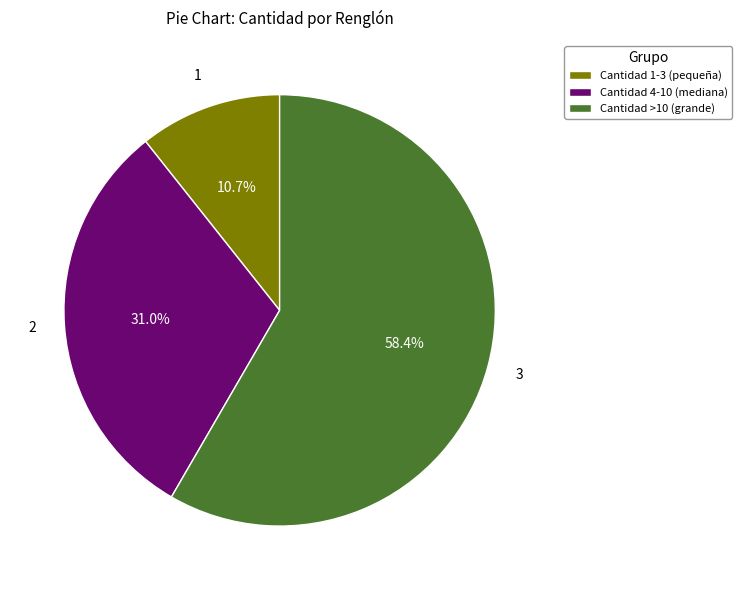

Is Cantidad >10 (grande) the majority of the pie?

Yes